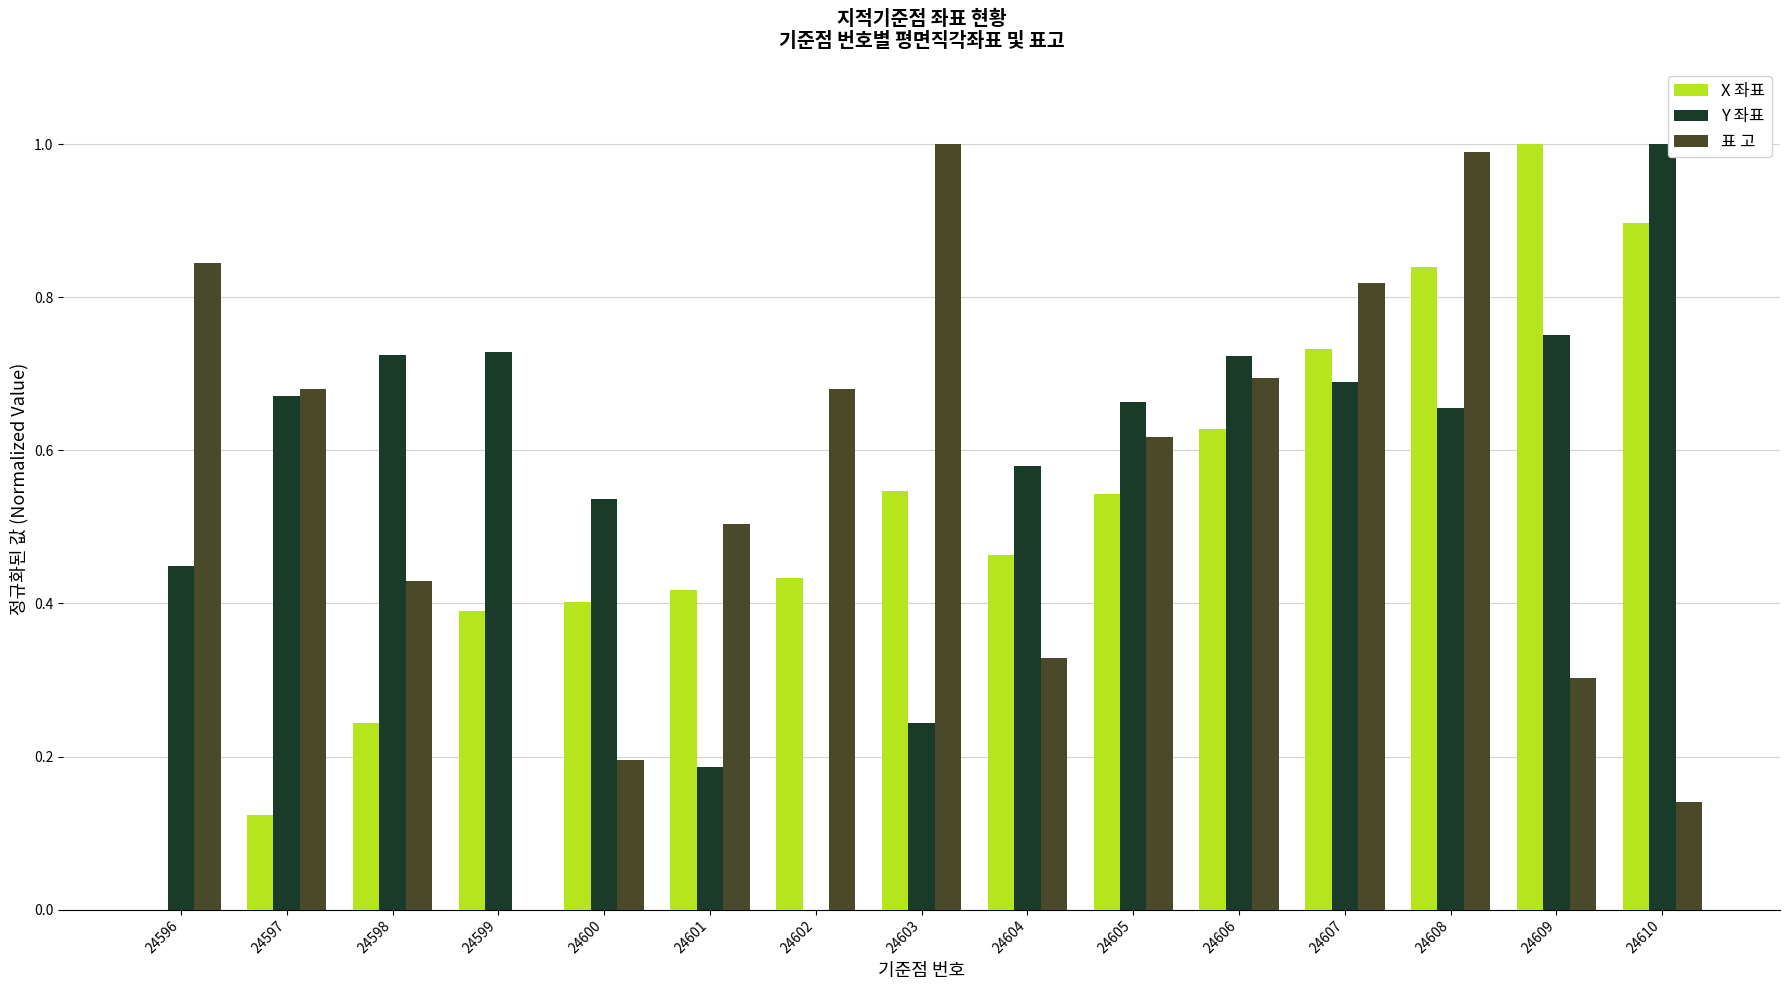

How many data points does each series have?

15